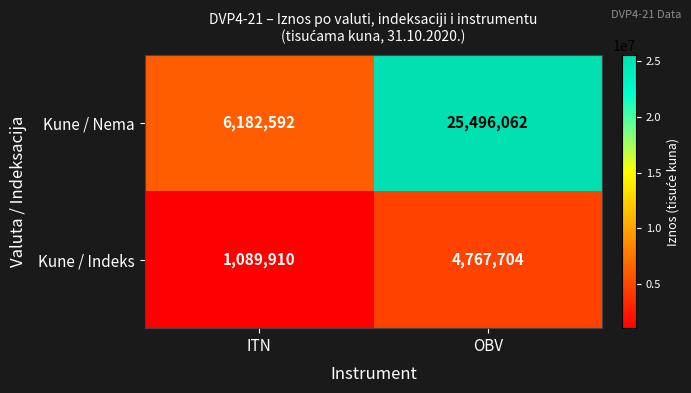

Rank the series by their average value, from lowest to highest.

Kune / Indeks, Kune / Nema